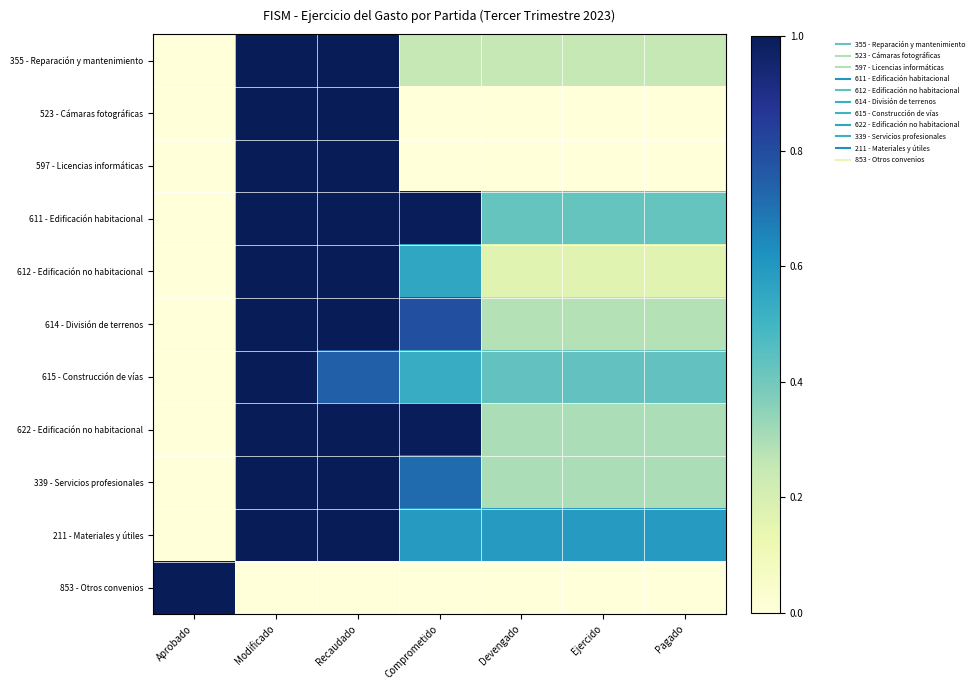

Reading left to right, extract all data points from this chart.

355 - Reparación y mantenimiento: Aprobado=0.0	Modificado=1.0	Recaudado=1.0	Comprometido=0.3	Devengado=0.3	Ejercido=0.3	Pagado=0.3
523 - Cámaras fotográficas: Aprobado=0.0	Modificado=1.0	Recaudado=1.0	Comprometido=0.0	Devengado=0.0	Ejercido=0.0	Pagado=0.0
597 - Licencias informáticas: Aprobado=0.0	Modificado=1.0	Recaudado=1.0	Comprometido=0.0	Devengado=0.0	Ejercido=0.0	Pagado=0.0
611 - Edificación habitacional: Aprobado=0.0	Modificado=1.0	Recaudado=1.0	Comprometido=1.0	Devengado=0.4	Ejercido=0.4	Pagado=0.4
612 - Edificación no habitacional: Aprobado=0.0	Modificado=1.0	Recaudado=1.0	Comprometido=0.6	Devengado=0.2	Ejercido=0.2	Pagado=0.2
614 - División de terrenos: Aprobado=0.0	Modificado=1.0	Recaudado=1.0	Comprometido=0.8	Devengado=0.3	Ejercido=0.3	Pagado=0.3
615 - Construcción de vías: Aprobado=0.0	Modificado=1.0	Recaudado=0.7	Comprometido=0.5	Devengado=0.4	Ejercido=0.4	Pagado=0.4
622 - Edificación no habitacional: Aprobado=0.0	Modificado=1.0	Recaudado=1.0	Comprometido=1.0	Devengado=0.3	Ejercido=0.3	Pagado=0.3
339 - Servicios profesionales: Aprobado=0.0	Modificado=1.0	Recaudado=1.0	Comprometido=0.7	Devengado=0.3	Ejercido=0.3	Pagado=0.3
211 - Materiales y útiles: Aprobado=0.0	Modificado=1.0	Recaudado=1.0	Comprometido=0.6	Devengado=0.6	Ejercido=0.6	Pagado=0.6
853 - Otros convenios: Aprobado=1.0	Modificado=0.0	Recaudado=0.0	Comprometido=0.0	Devengado=0.0	Ejercido=0.0	Pagado=0.0